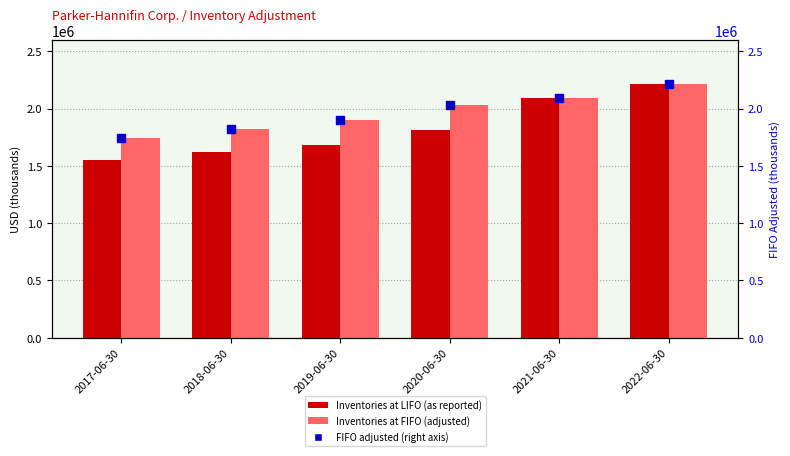

Reading right to left, extract all data points from this chart.

Inventories at LIFO (as reported): 2022-06-30=2214553	2021-06-30=2090642	2020-06-30=1814631	2019-06-30=1678132	2018-06-30=1621304	2017-06-30=1549494
Inventories at FIFO (adjusted): 2022-06-30=2214553	2021-06-30=2090642	2020-06-30=2034485	2019-06-30=1900847	2018-06-30=1824496	2017-06-30=1743427
Inventories at FIFO (adjusted) - right axis: 2022-06-30=2214553	2021-06-30=2090642	2020-06-30=2034485	2019-06-30=1900847	2018-06-30=1824496	2017-06-30=1743427